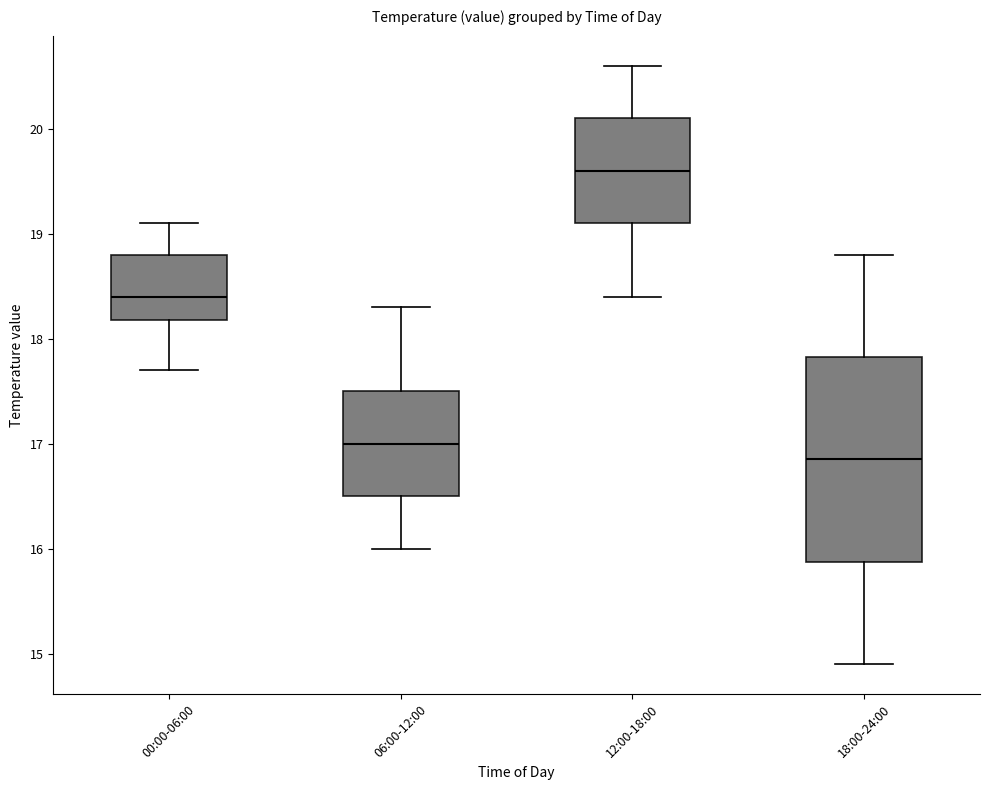

Reading left to right, read every box against the y-axis: the position of its median line, the range the box covers, and the ends of its whiskers. The values are not printed on the chart, so give them approximately, as read against the axis.

00:00-06:00: median 18.4, box 18.2 to 18.8, whiskers 17.7 to 19.1
06:00-12:00: median 17.0, box 16.5 to 17.5, whiskers 16.0 to 18.3
12:00-18:00: median 19.6, box 19.1 to 20.1, whiskers 18.4 to 20.6
18:00-24:00: median 16.9, box 15.9 to 17.8, whiskers 14.9 to 18.8